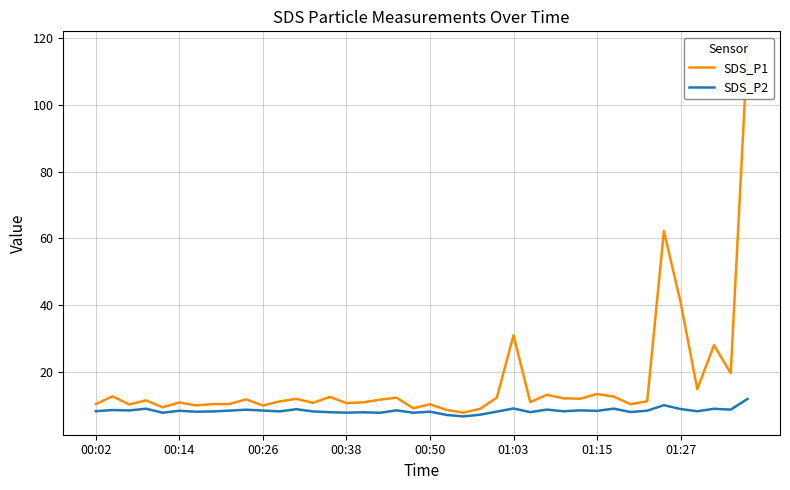

Rank the series by their maximum value, from lowest to highest.

SDS_P2, SDS_P1